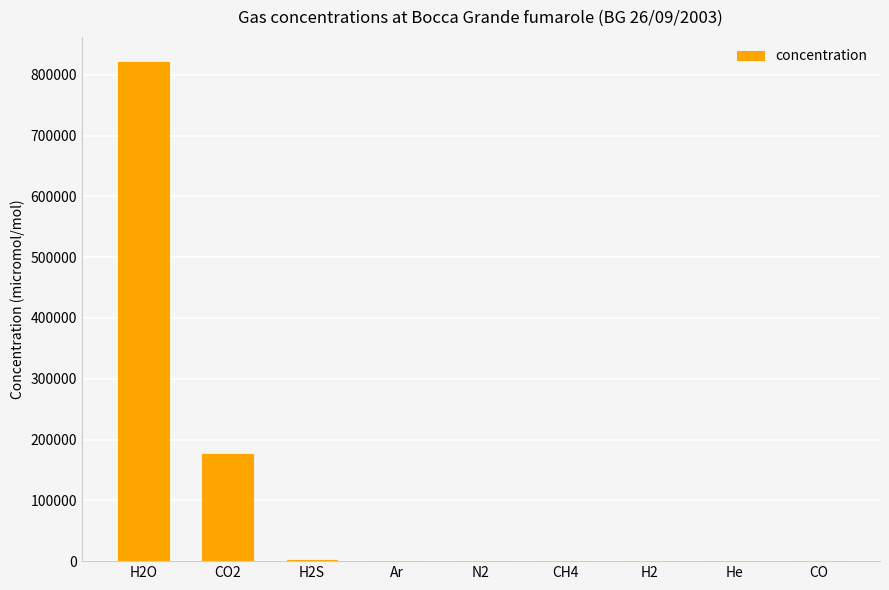

Which label corresponds to the largest value in the chart?

H2O